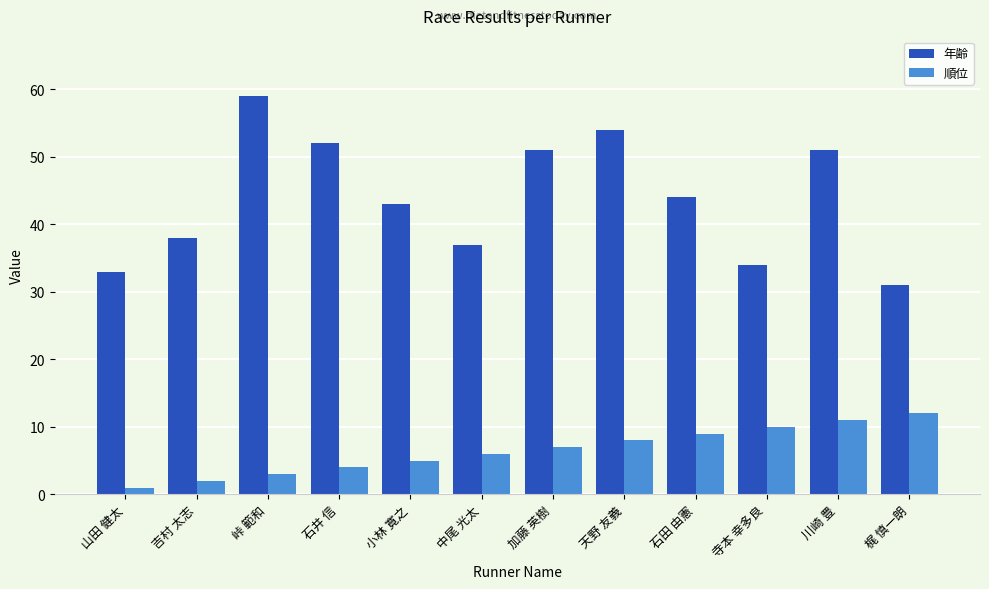

Are the bars grouped side by side (vs. stacked)?

Yes